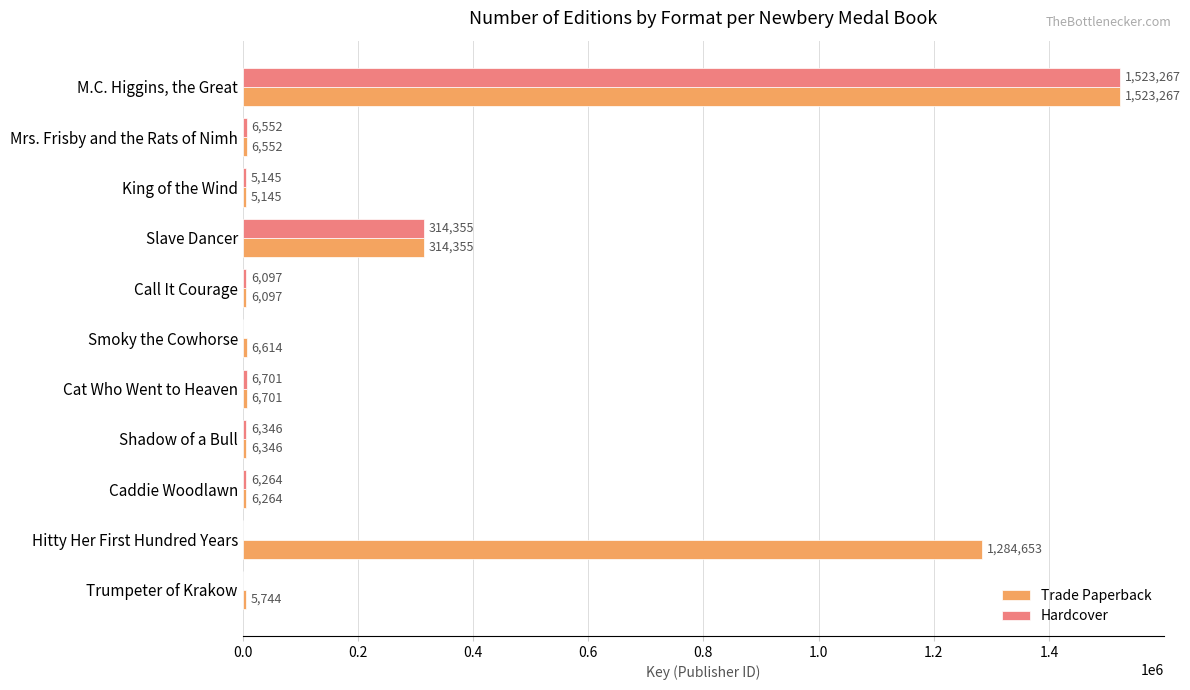

What is the sum of the Trade Paperback values at Slave Dancer and Smoky the Cowhorse?

320969